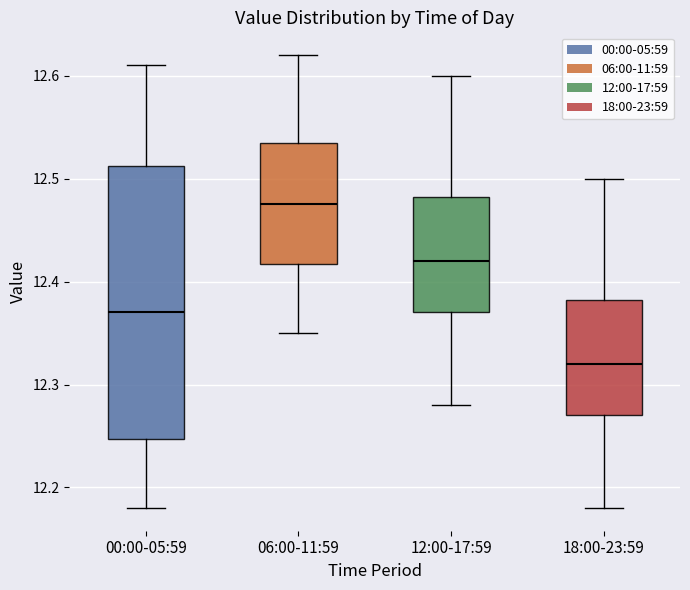

Which box is the tallest, from its lower edge to its upper edge?

00:00-05:59